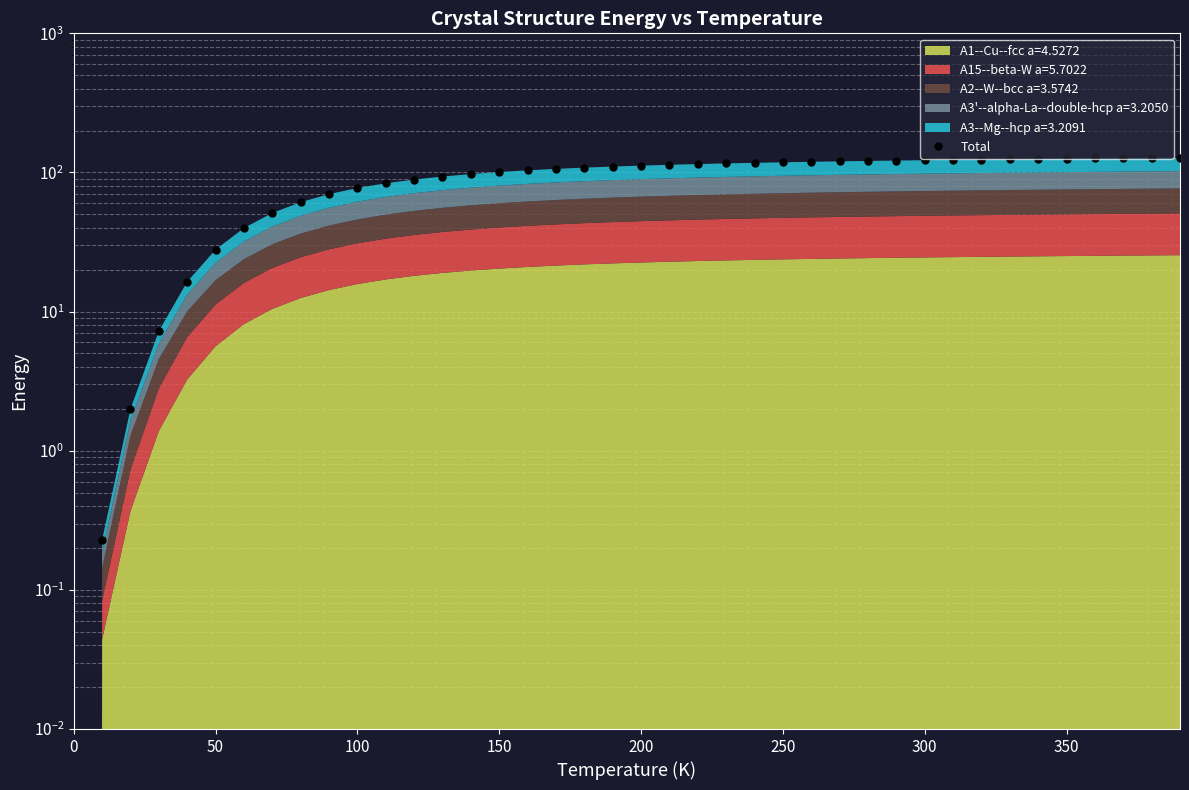

What is the maximum value shown in the chart?

127.6